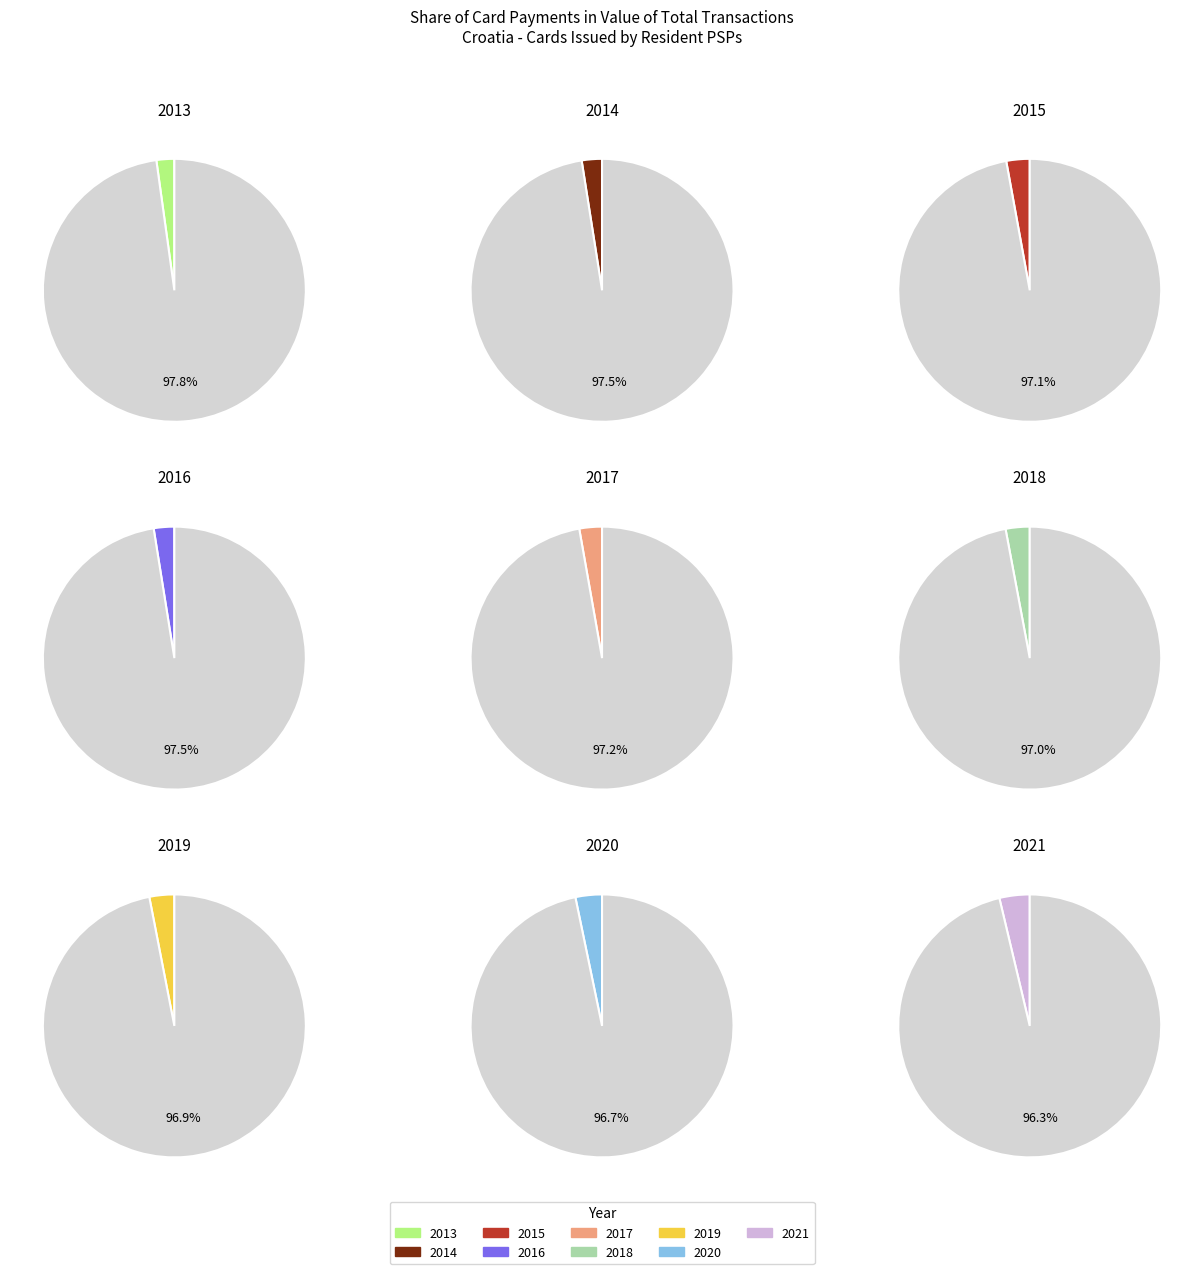

Does 2014 represent more than half of the total?

No